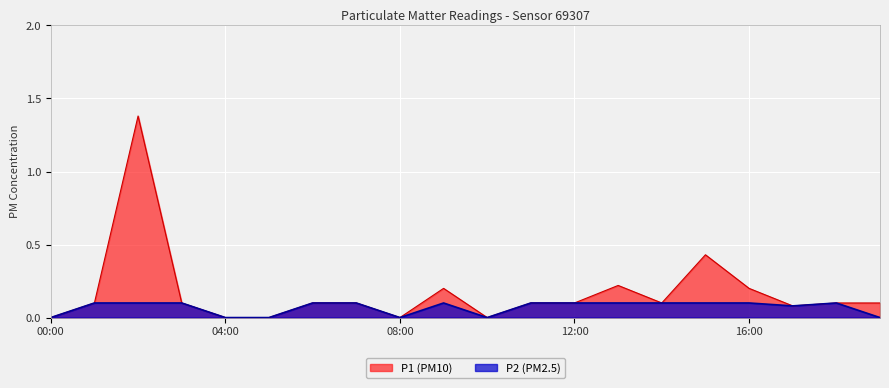

What is the highest value of the P2 series?

0.1